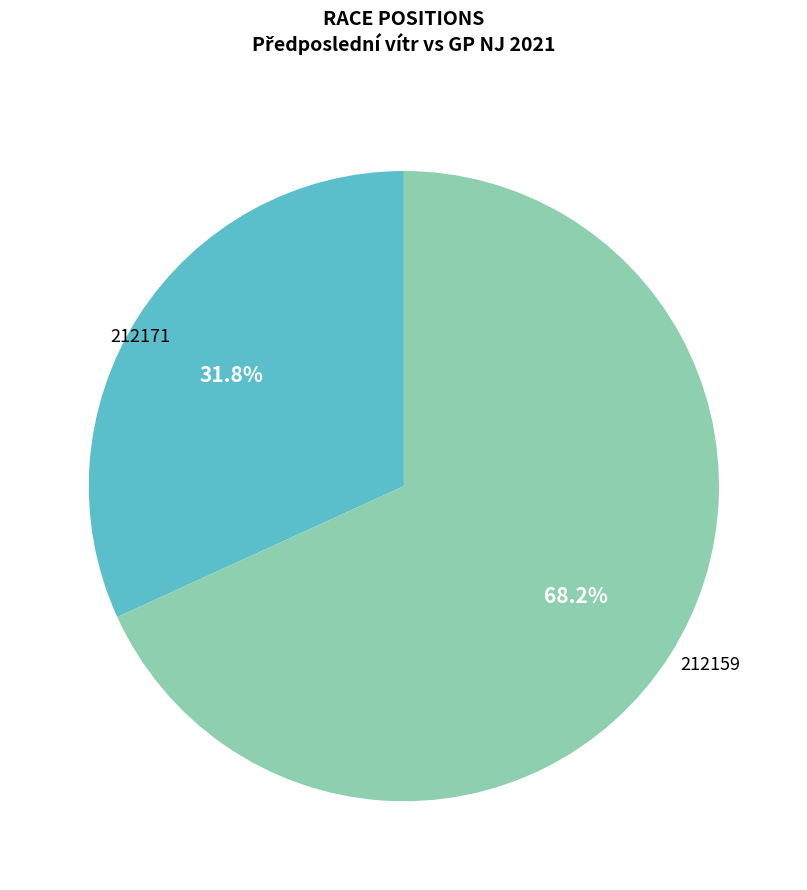

Which category has the smallest portion of the pie?

212171